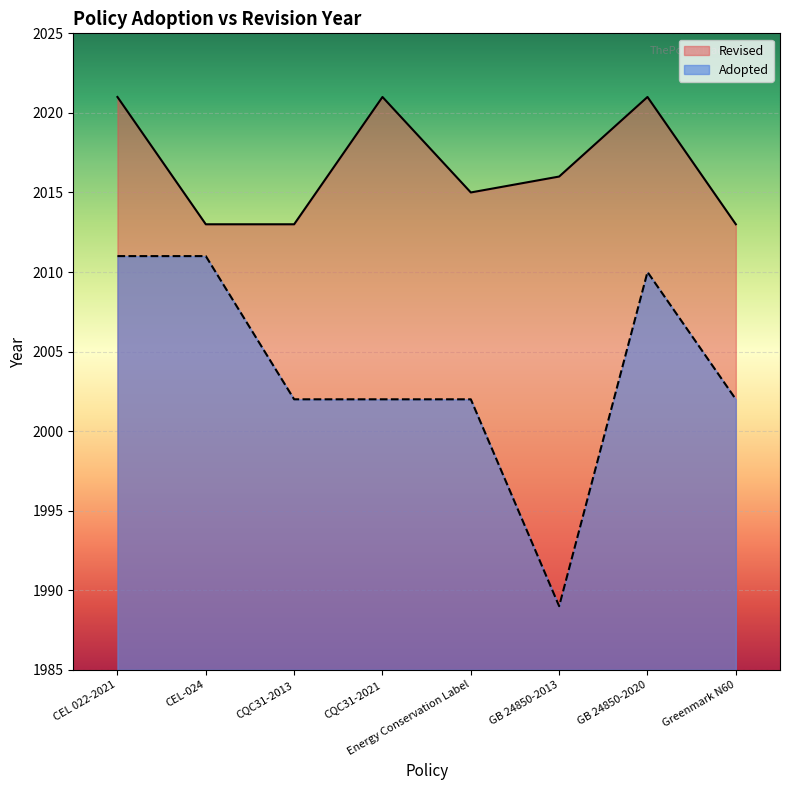

Which label corresponds to the largest value in the chart?

CEL 022-2021